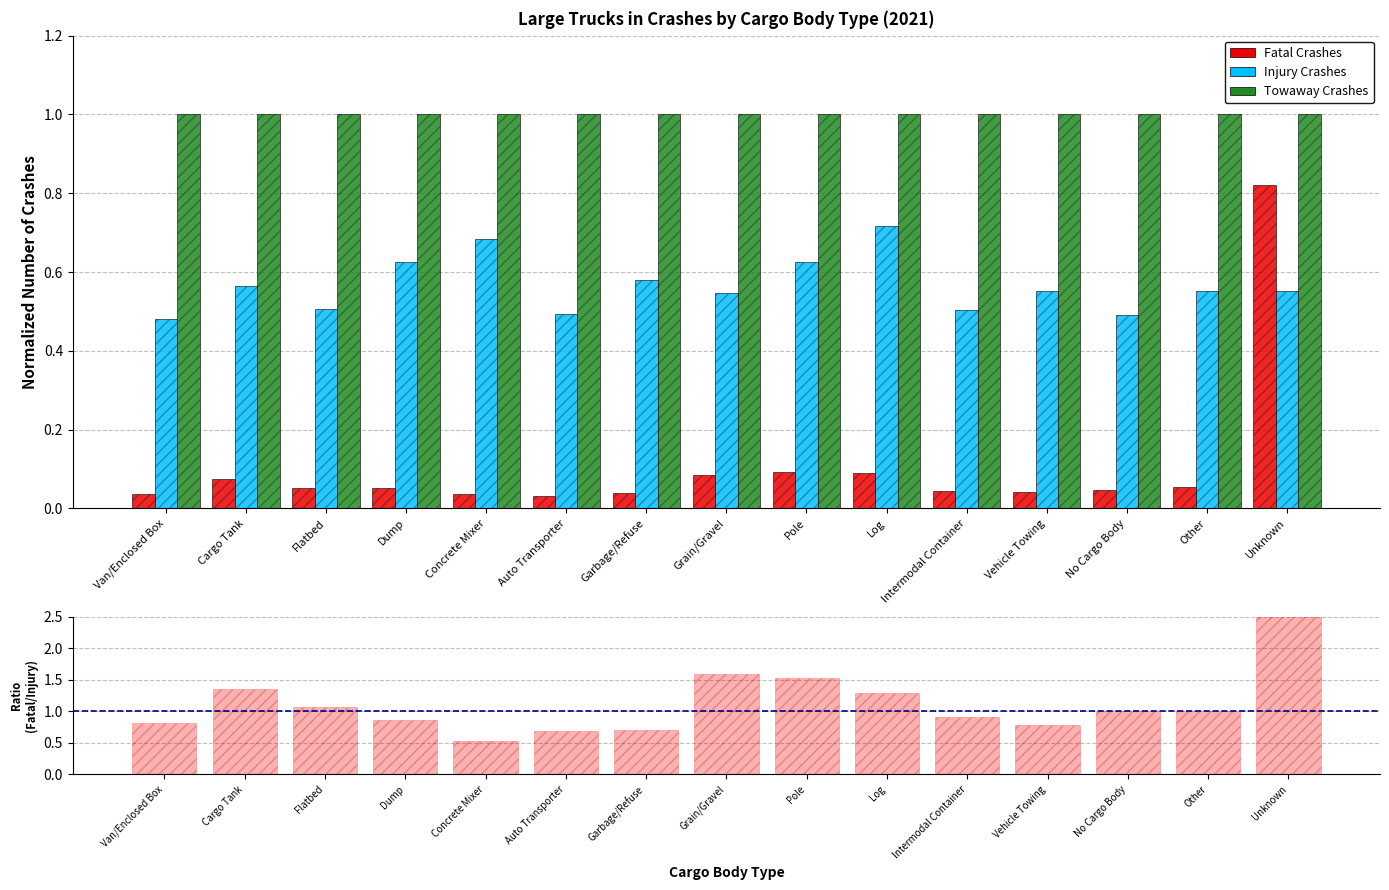

Between Intermodal Container and Flatbed, which is larger?

Flatbed